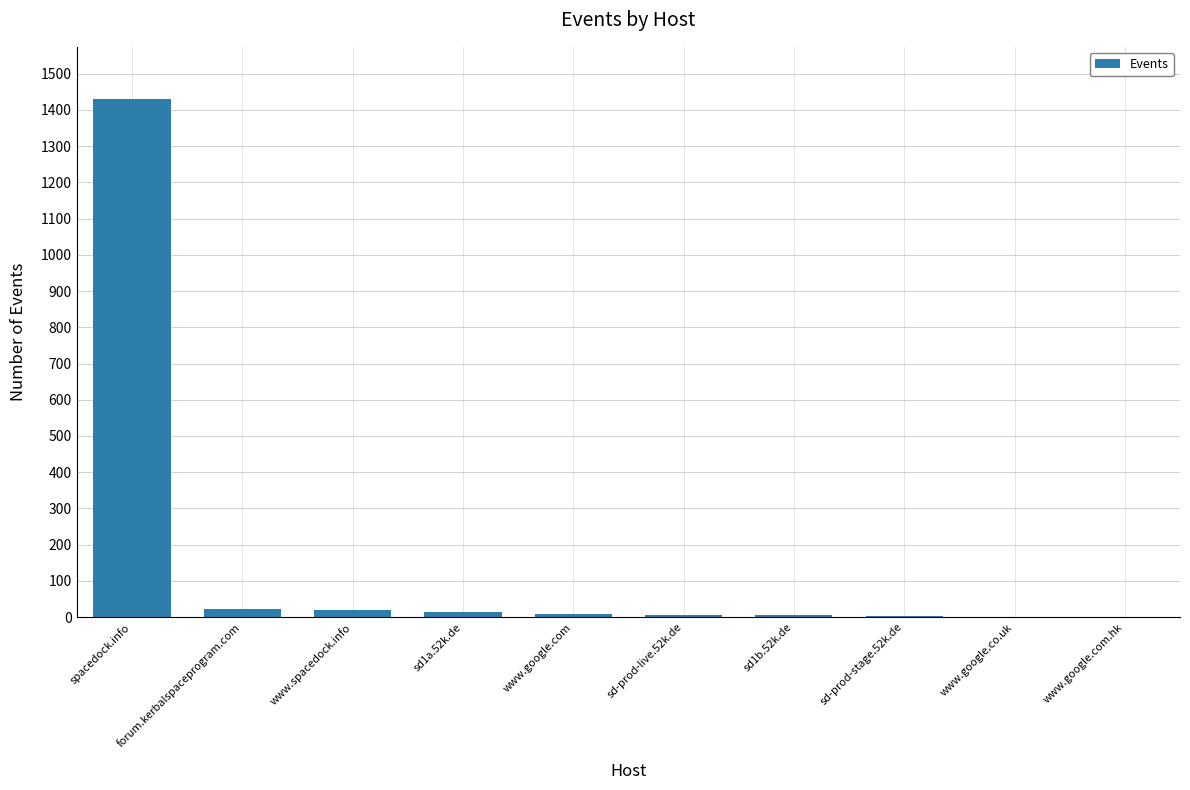

Is it true that the value at spacedock.info is 1431?

True